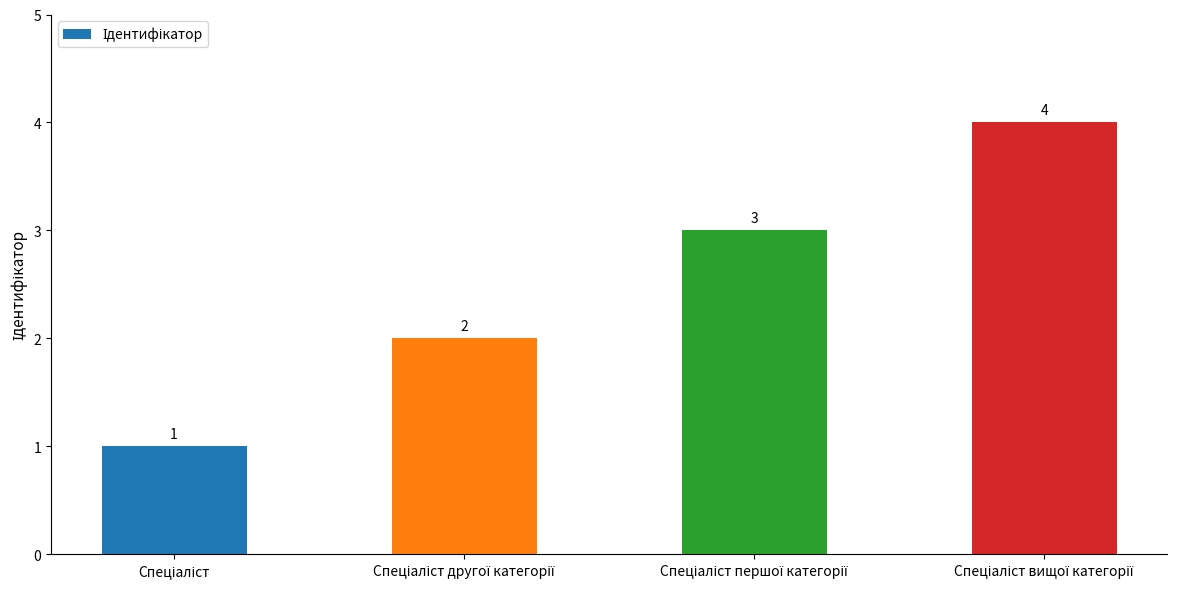

What is the difference between the maximum and minimum values?

3